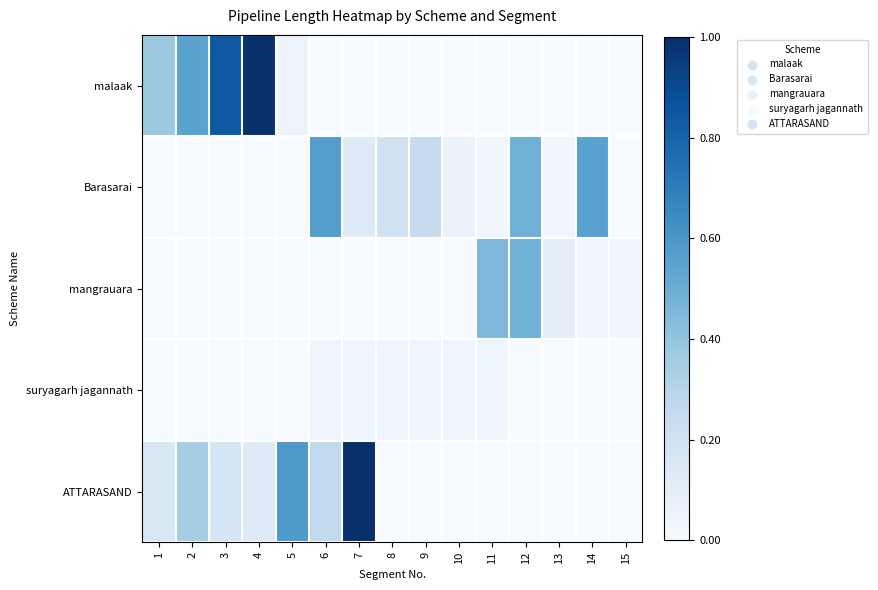

What is the difference between the highest and lowest values at 11?

0.5